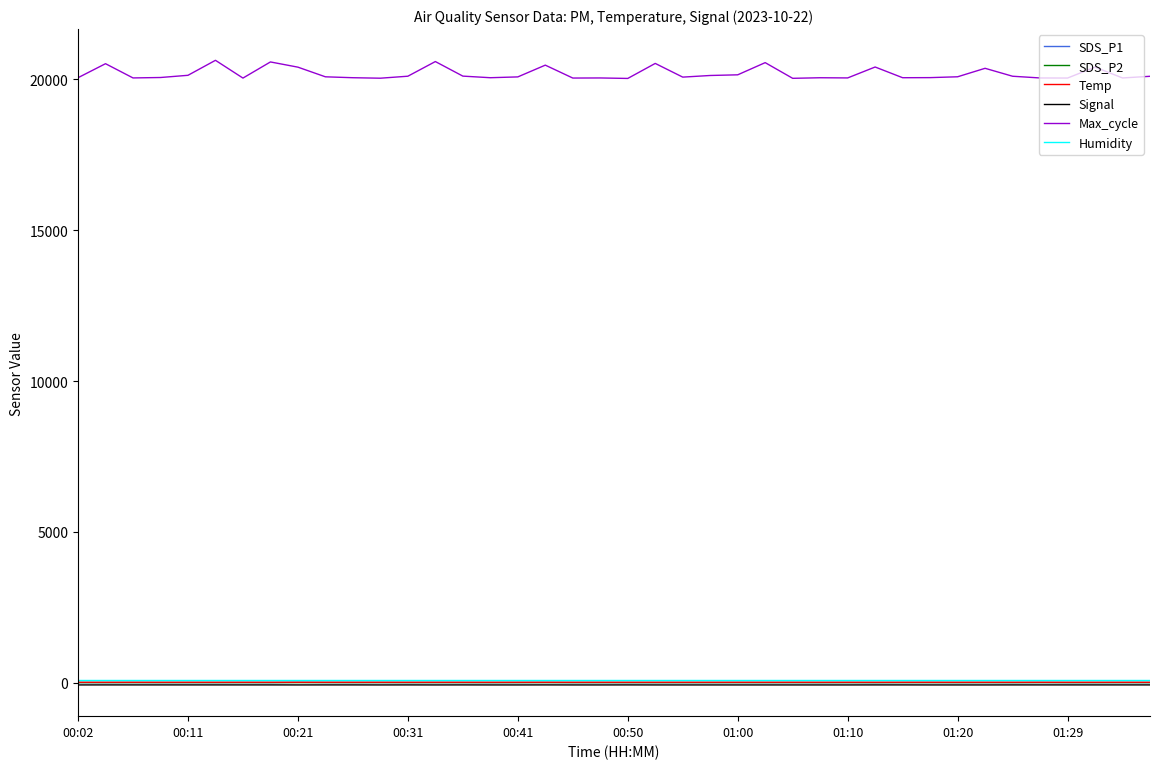

True or false: SDS_P1 and Max_cycle cross at least once.

False